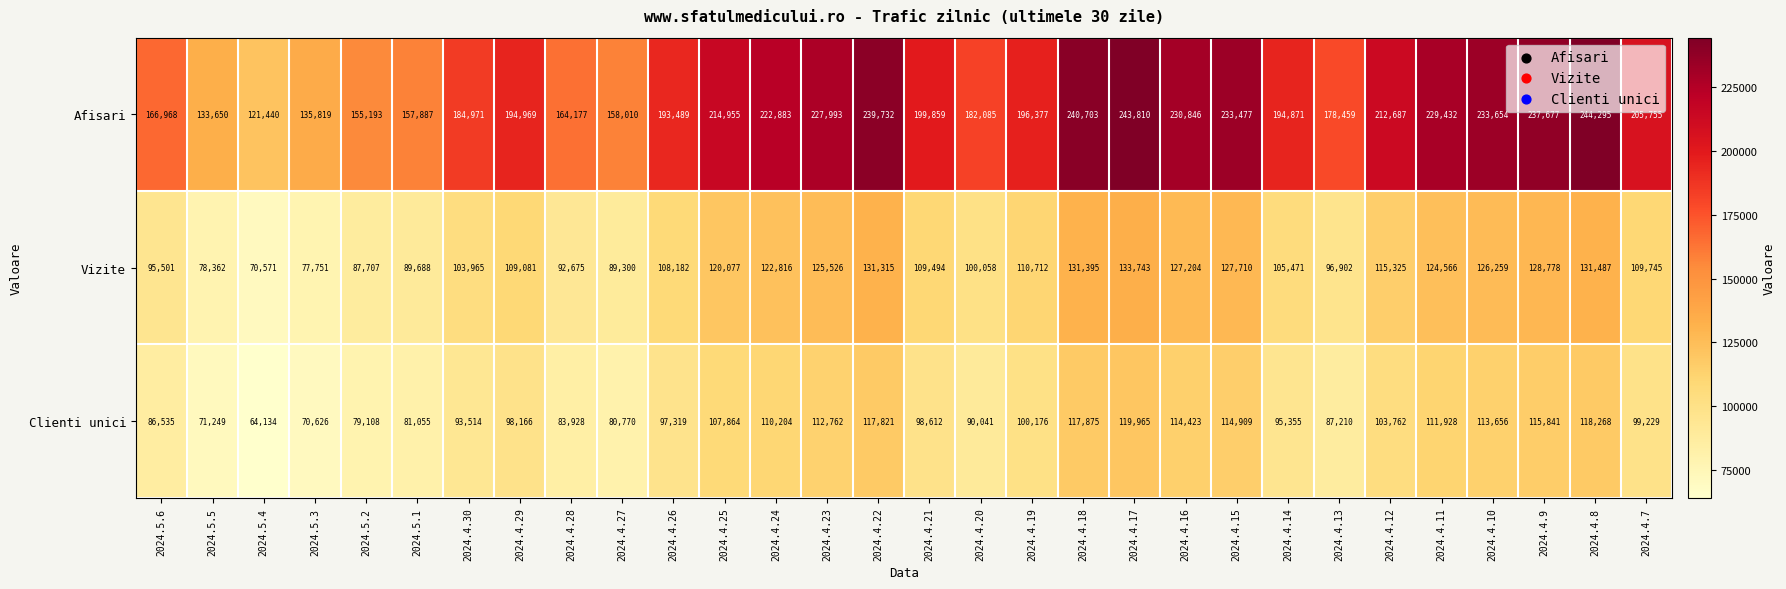

What is the approximate value of Afisari at 2024.4.12, to the nearest 10?

212690